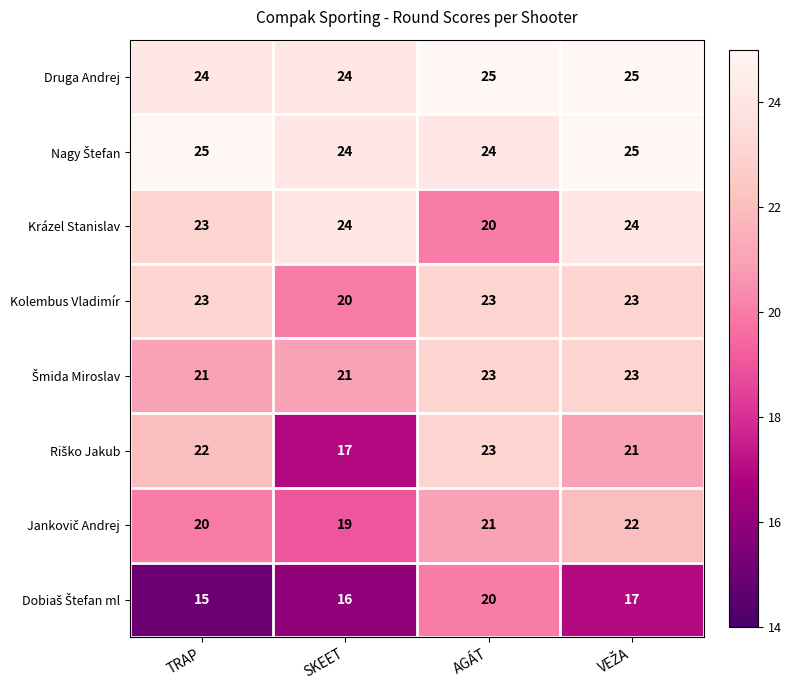

What is the average value of the Kolembus Vladimír series?

22